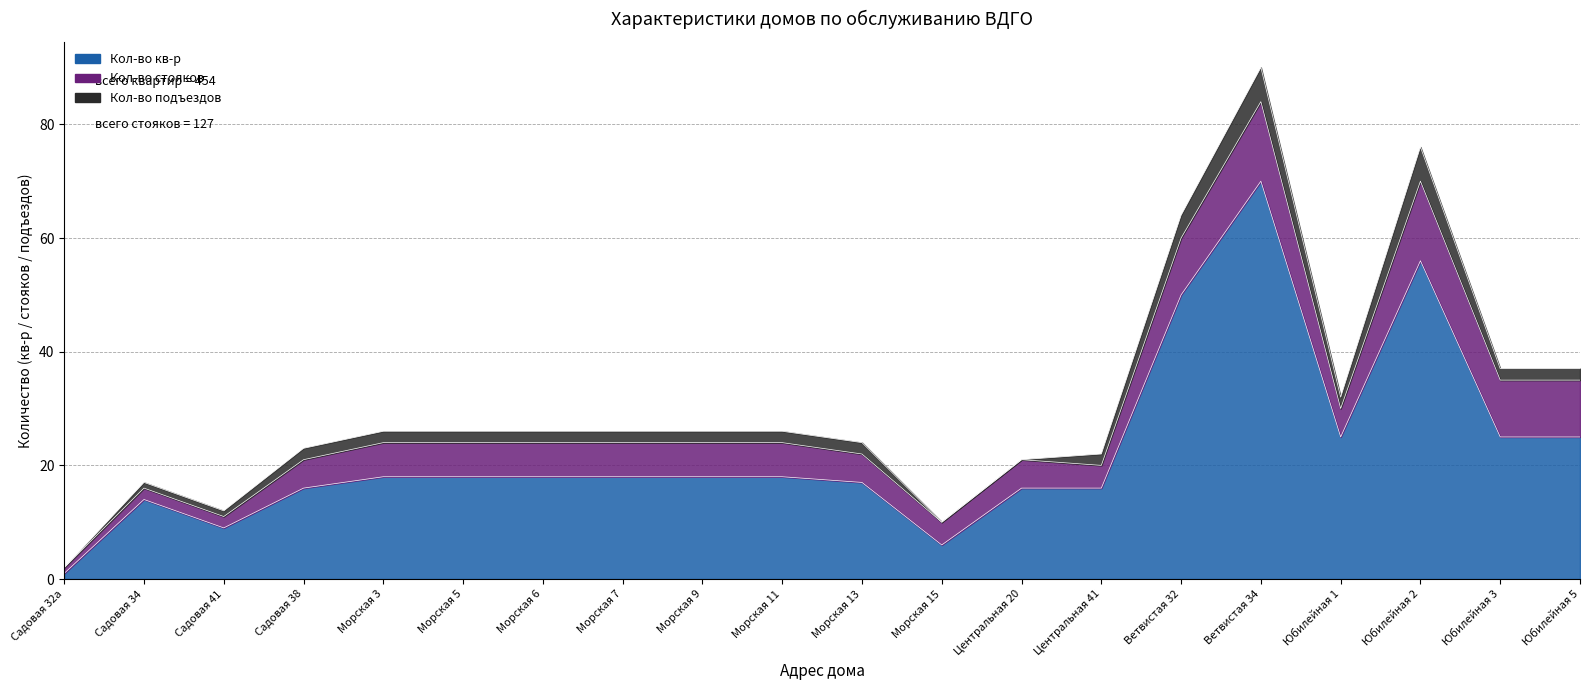

True or false: Кол-во кв-р has a value of 38 at Юбилейная 3.

False